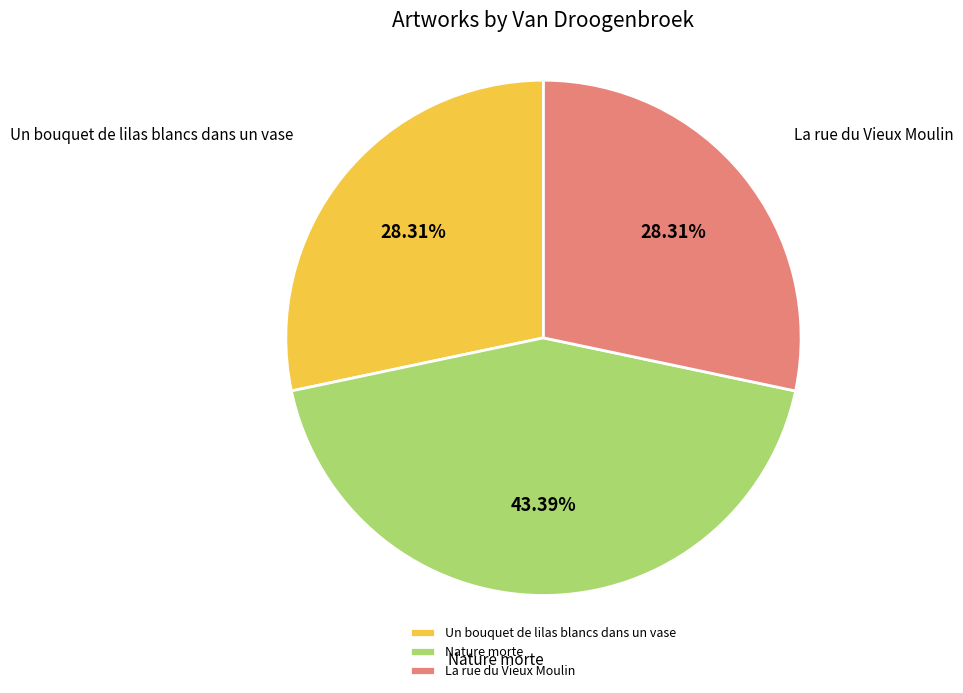

What percentage is the Un bouquet de lilas blancs dans un vase slice, to the nearest percent?

28%